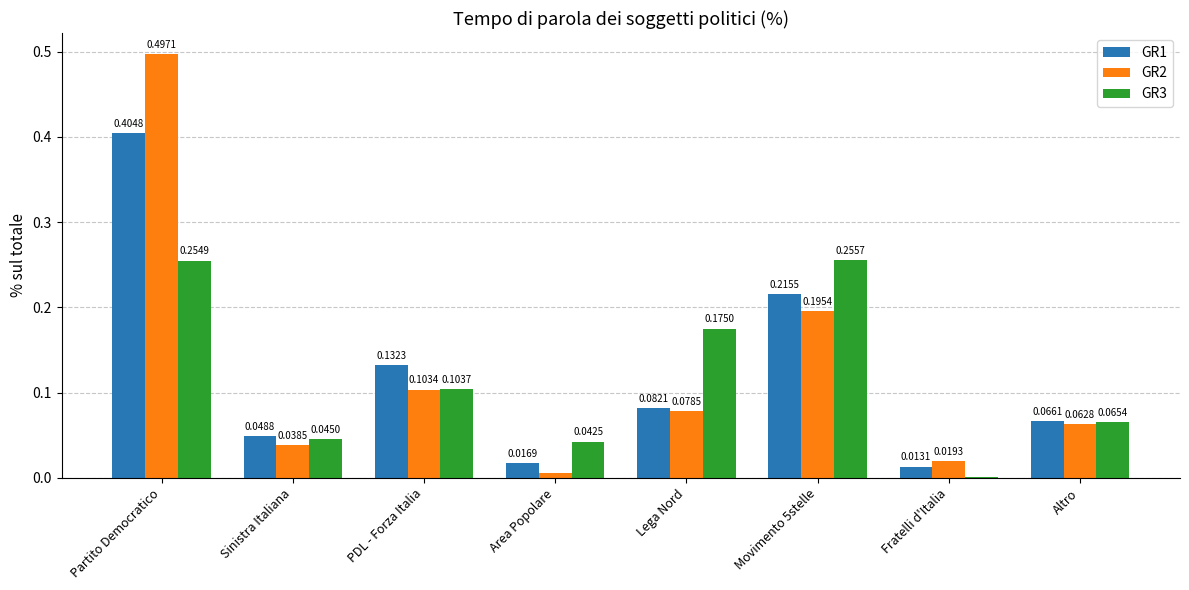

What is the sum of all GR2 values?

1.0